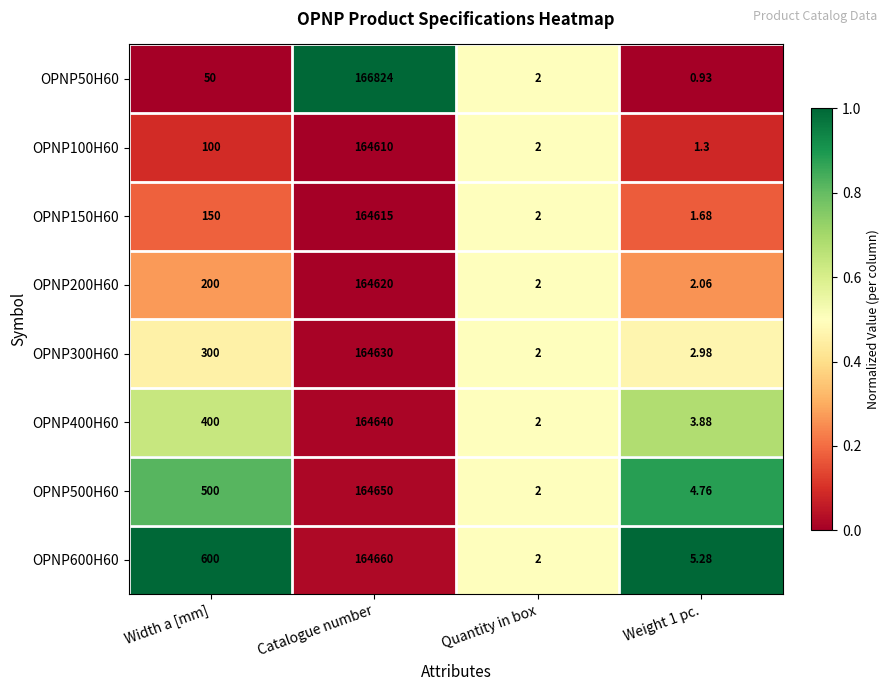

Which label corresponds to the largest value in the chart?

Catalogue number